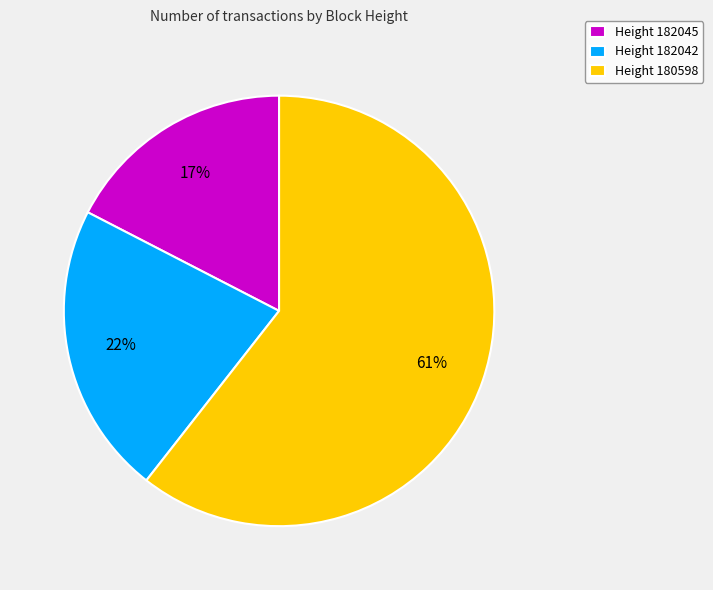

Which has a higher value, Height 182042 or Height 182045?

Height 182042